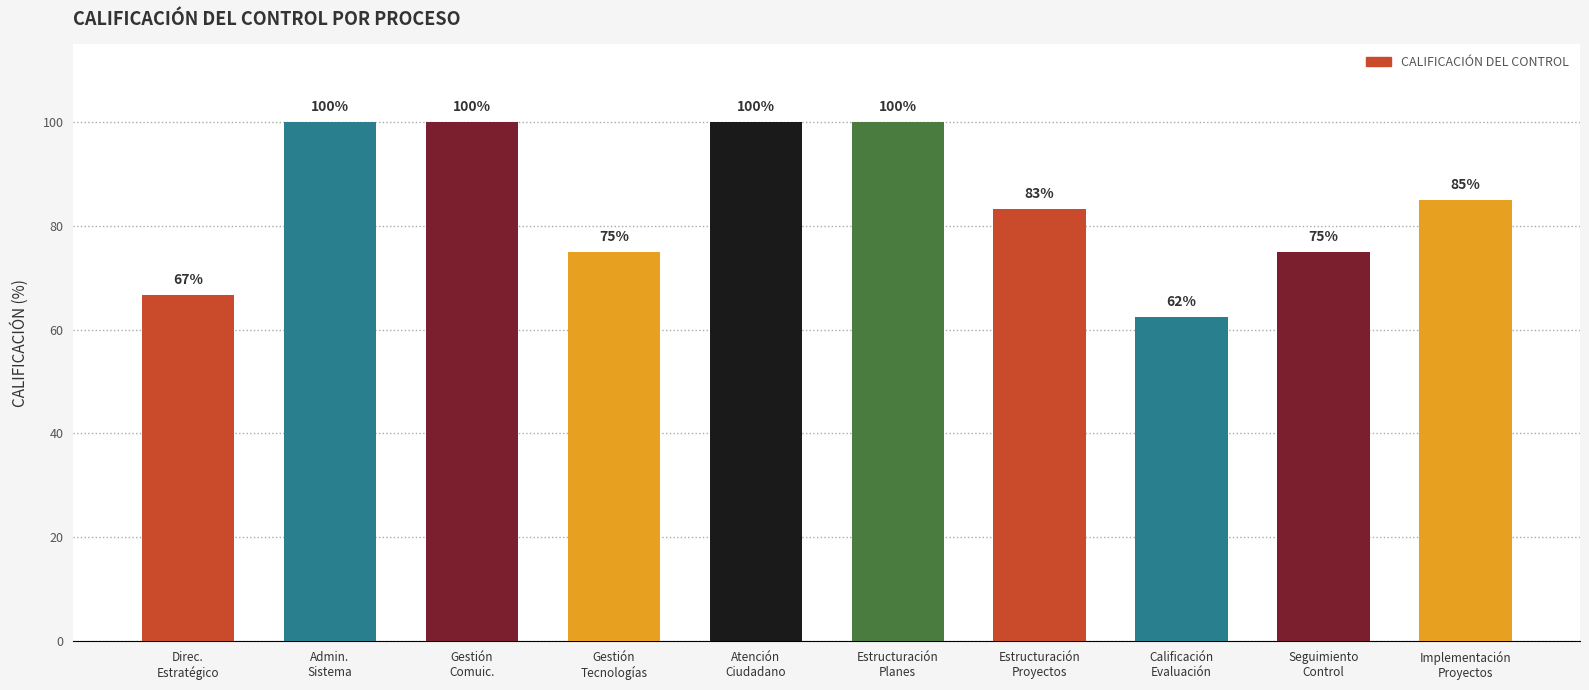

What is the minimum value shown in the chart?

62.5